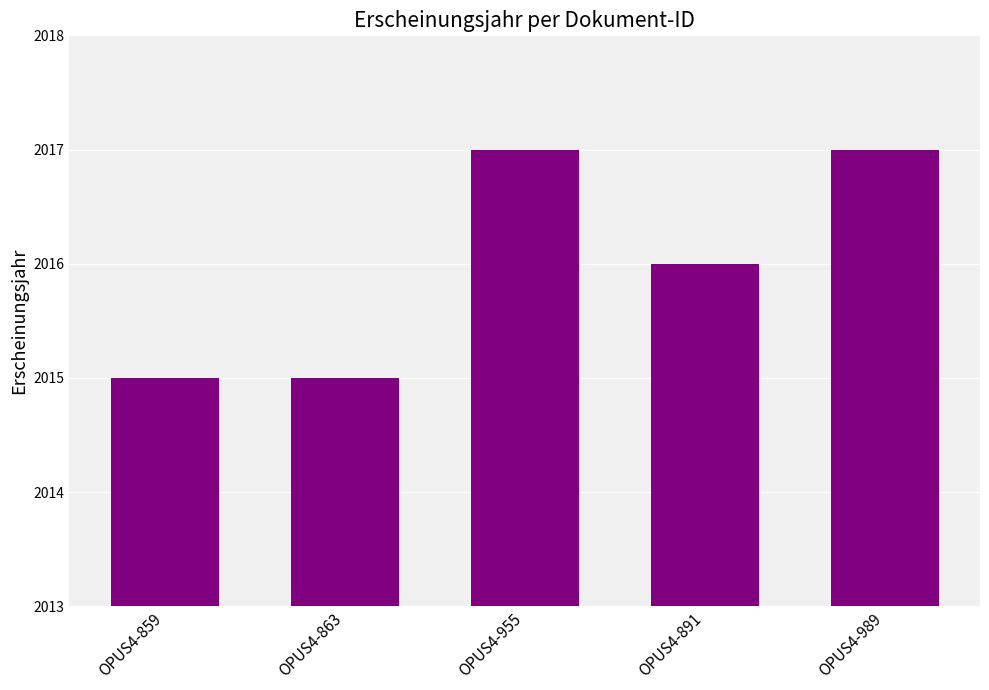

What is the greatest value displayed?

2017